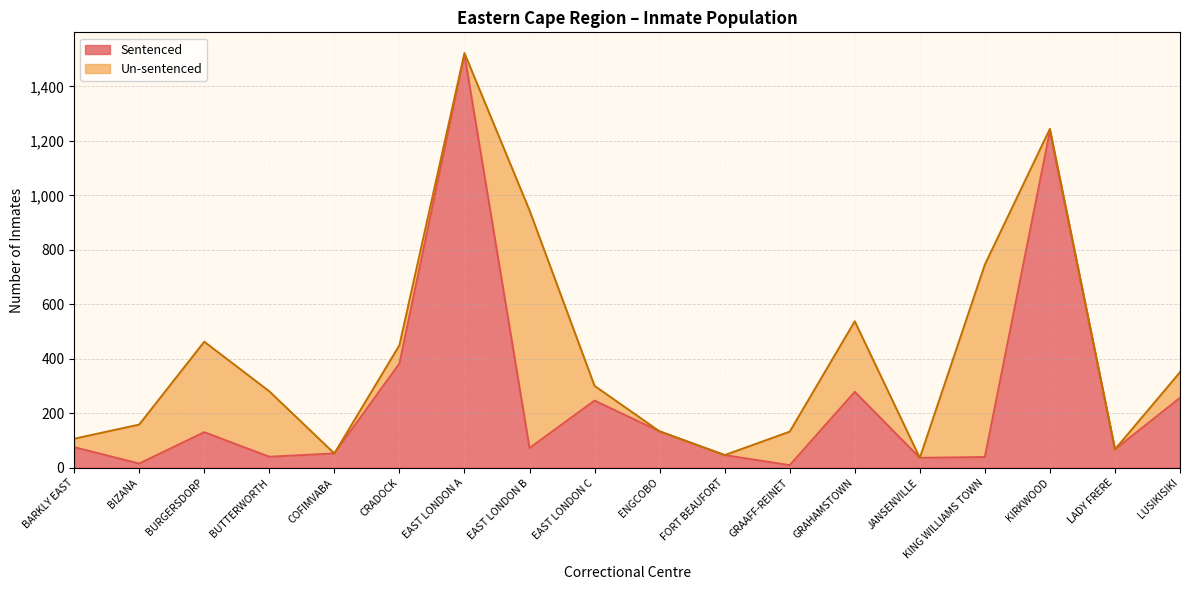

What is the difference between the maximum and minimum values?

1507